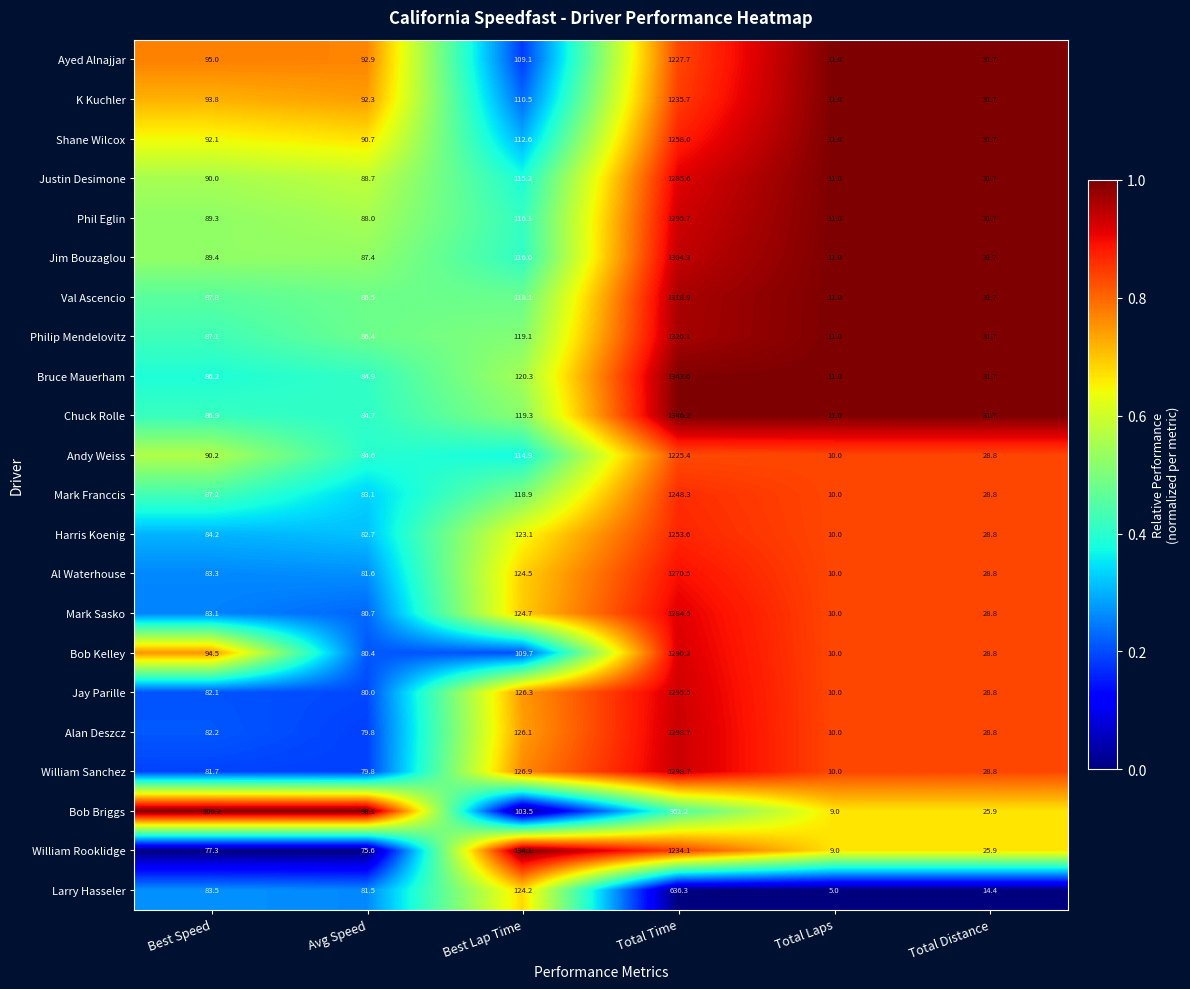

Where does the Shane Wilcox series first go above 92?

Best Speed